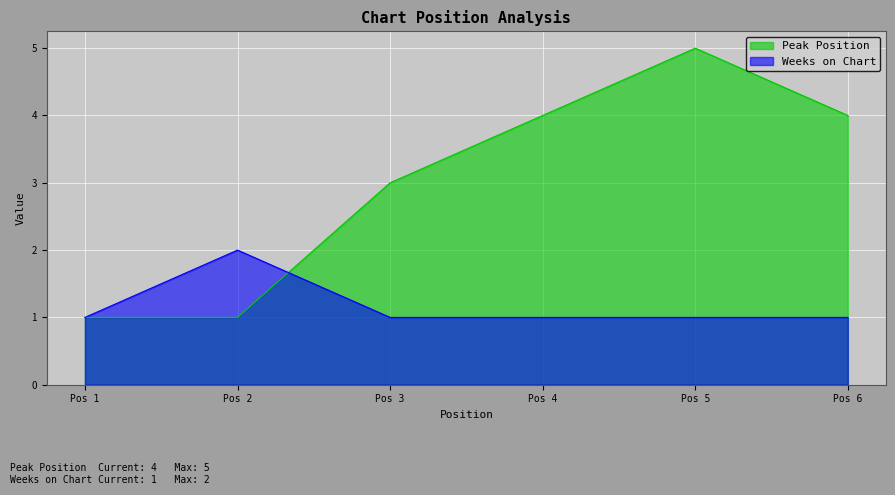

What is the greatest value displayed?

5